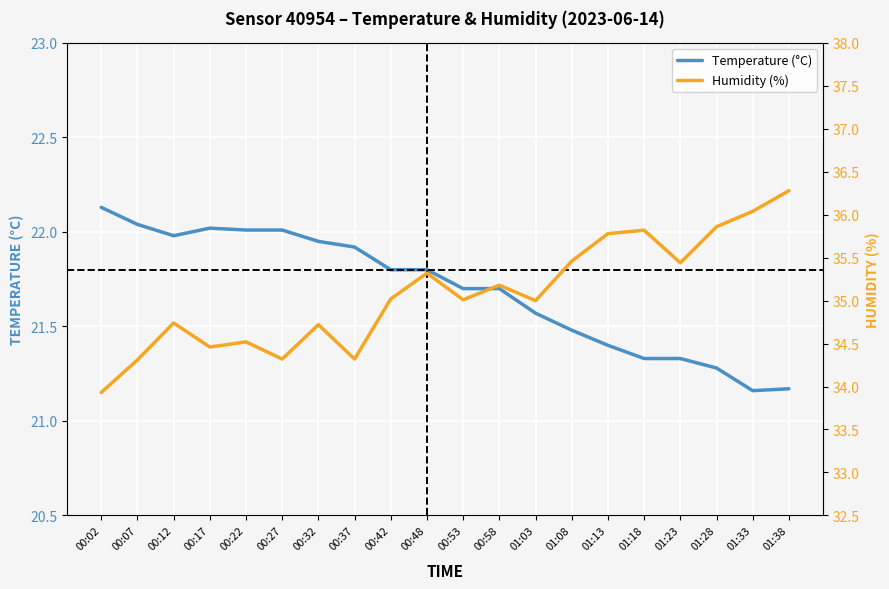

True or false: temperature has more than 1 points higher than both neighbors.

False